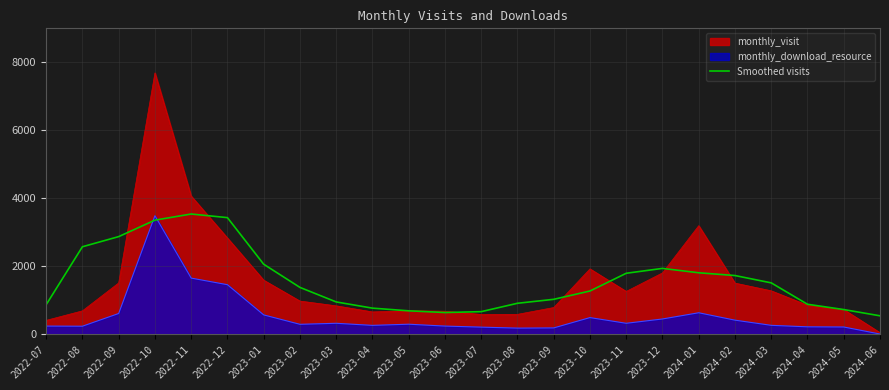

The value of Smoothed visits at 2023-08 is 907.8. True or false?

True